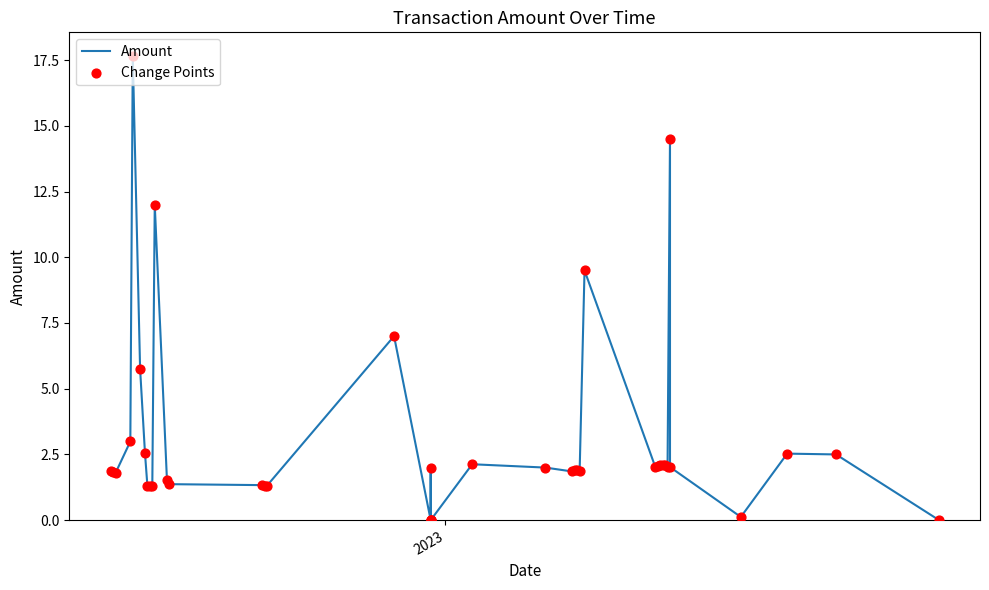

Which series has the widest spread of Y values?

Amount